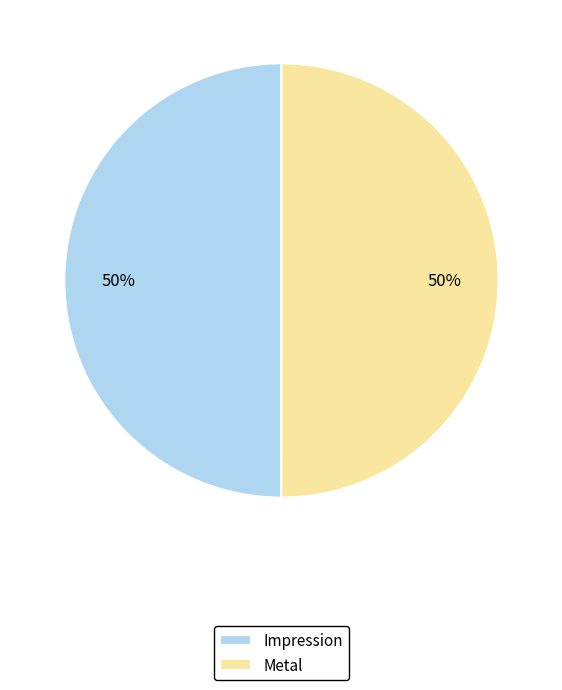

To the nearest percent, what portion does Impression represent?

50%